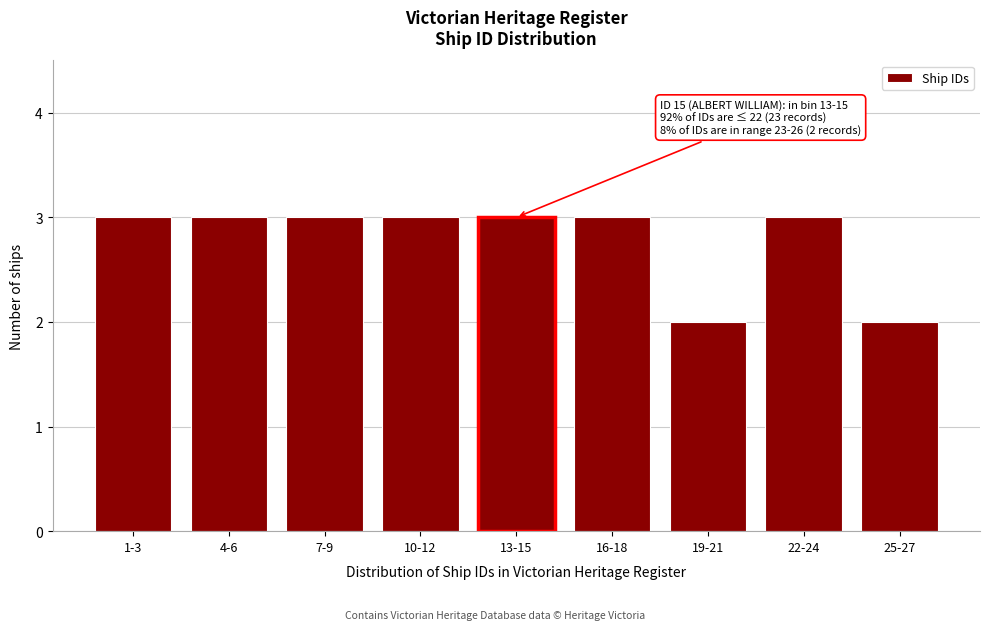

Reading left to right, transcribe all the data shown in this chart.

1-3=3	4-6=3	7-9=3	10-12=3	13-15=3	16-18=3	19-21=2	22-24=3	25-27=2